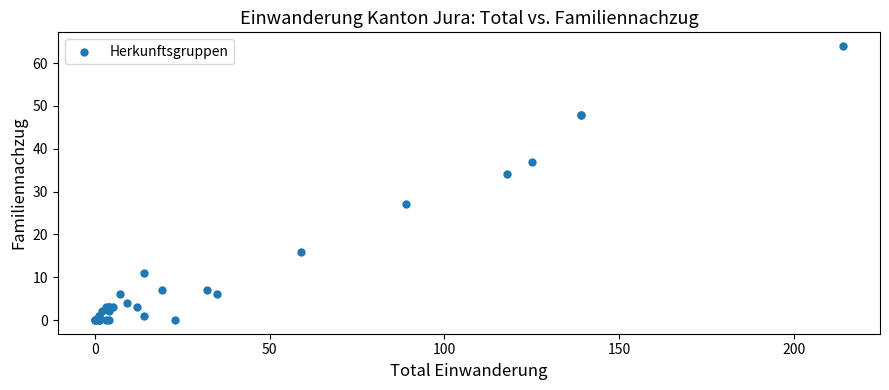

What Y value in the scatter plot is closest to 32?

34